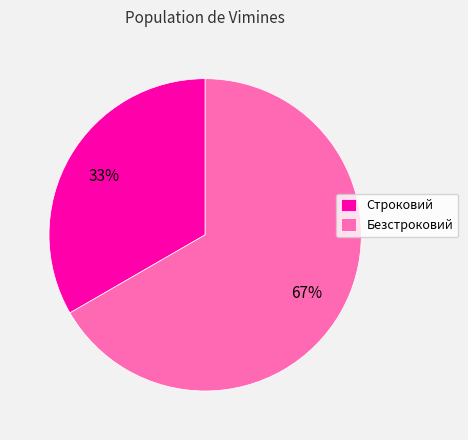

To the nearest percent, what is the combined percentage of Строковий and Безстроковий?

100%